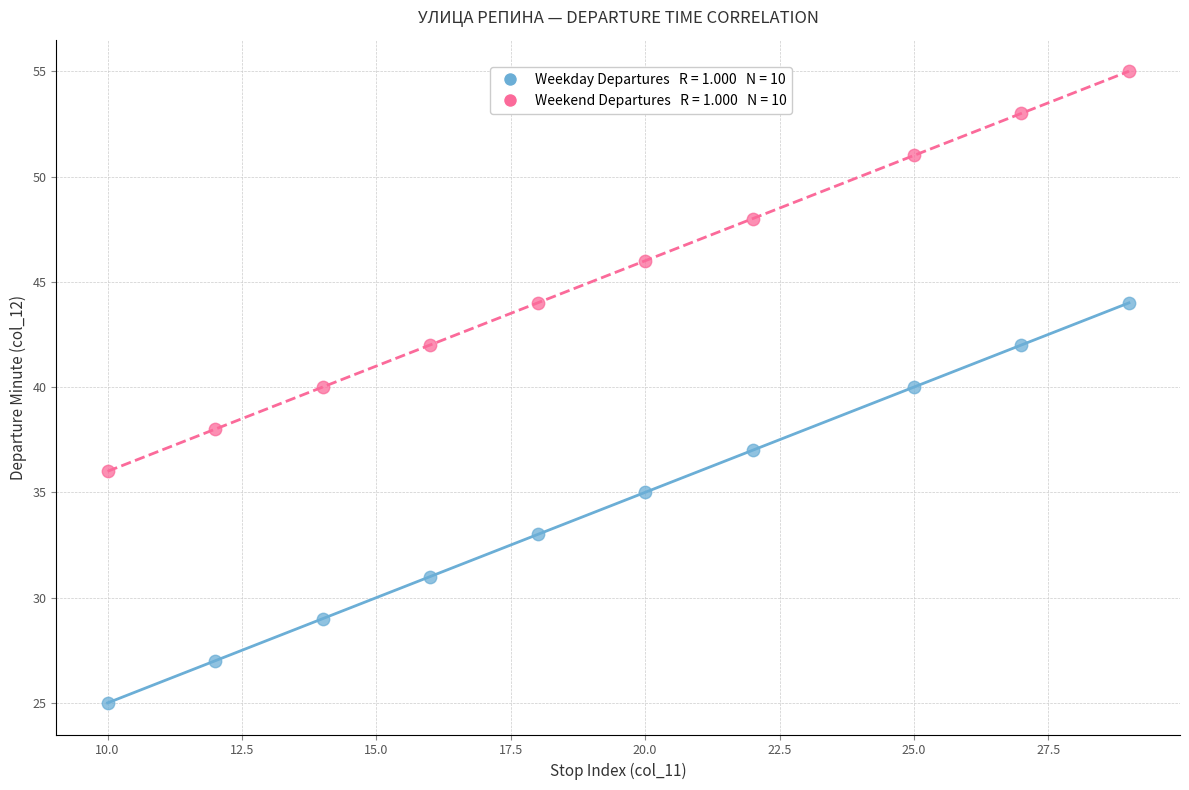

Across all data points, what is the range of Y values (max minus min)?

30